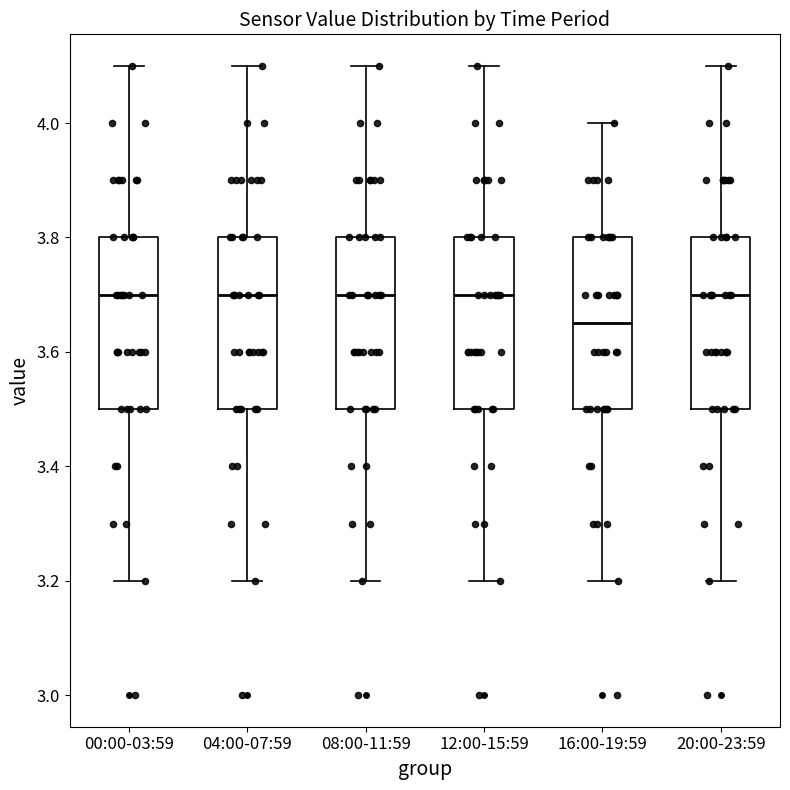

Reading left to right, read every box against the y-axis: the position of its median line, the range the box covers, and the ends of its whiskers. The values are not printed on the chart, so give them approximately, as read against the axis.

00:00-03:59: median 3.70, box 3.50 to 3.80, whiskers 3.20 to 4.10
04:00-07:59: median 3.70, box 3.50 to 3.80, whiskers 3.20 to 4.10
08:00-11:59: median 3.70, box 3.50 to 3.80, whiskers 3.20 to 4.10
12:00-15:59: median 3.70, box 3.50 to 3.80, whiskers 3.20 to 4.10
16:00-19:59: median 3.66, box 3.50 to 3.80, whiskers 3.20 to 4.00
20:00-23:59: median 3.70, box 3.50 to 3.80, whiskers 3.20 to 4.10